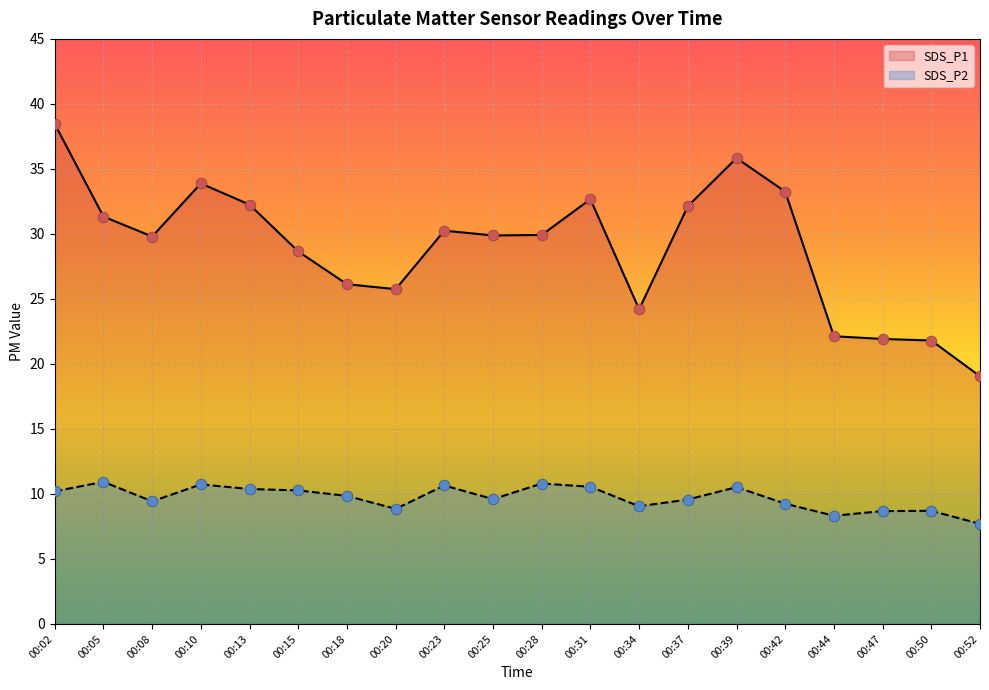

Is the value of SDS_P2 at 00:50 greater than the value of SDS_P1 at 00:18?

No